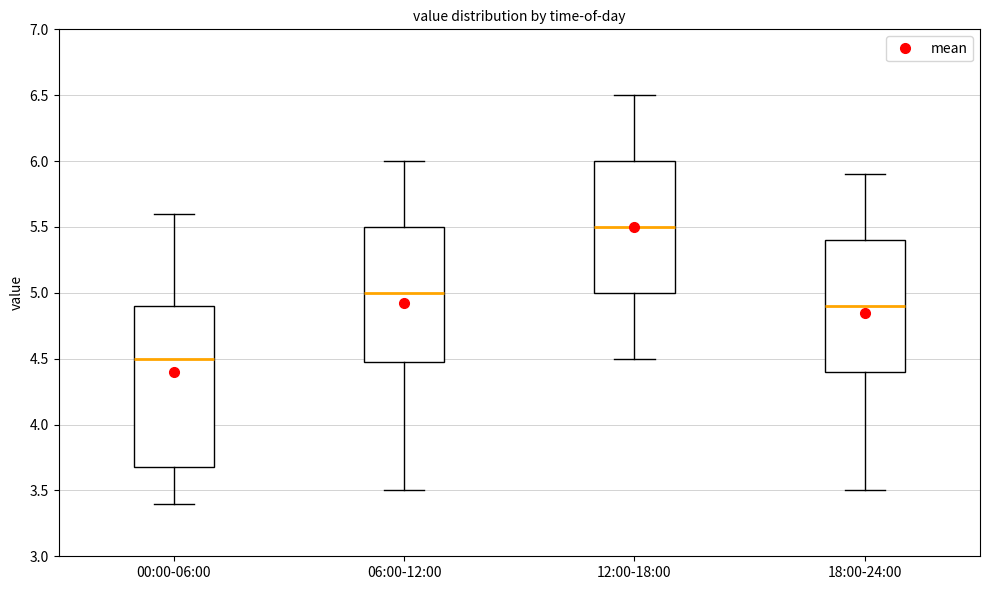

Which box has the lowest median line?

00:00-06:00